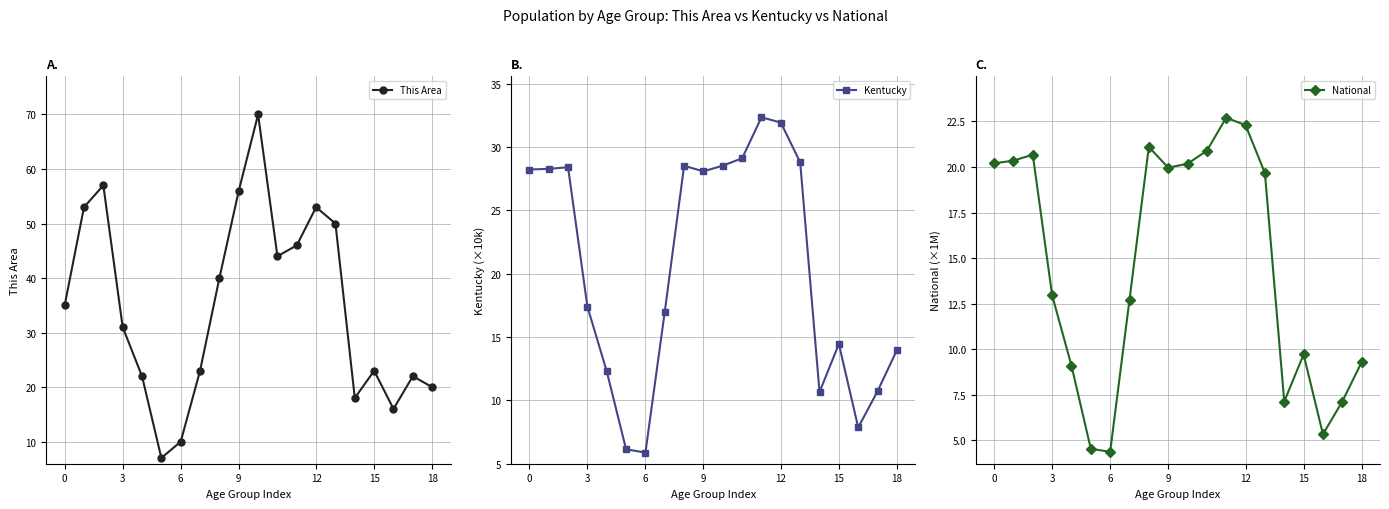

What is the average value of the Kentucky series?

20.4